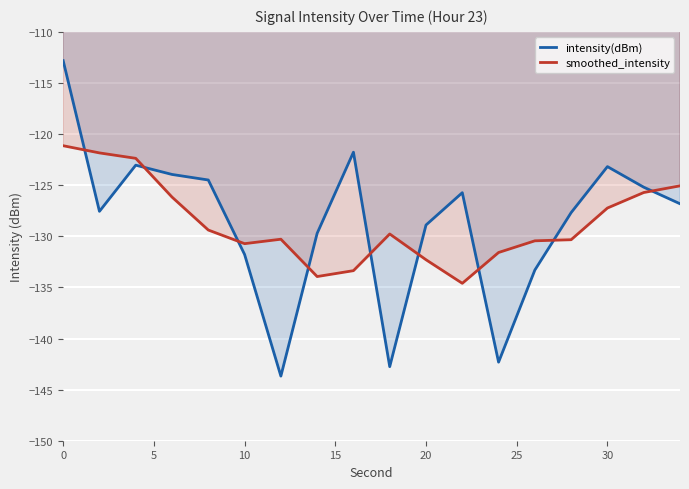

How many data points in intensity(dBm) are above -126?

8